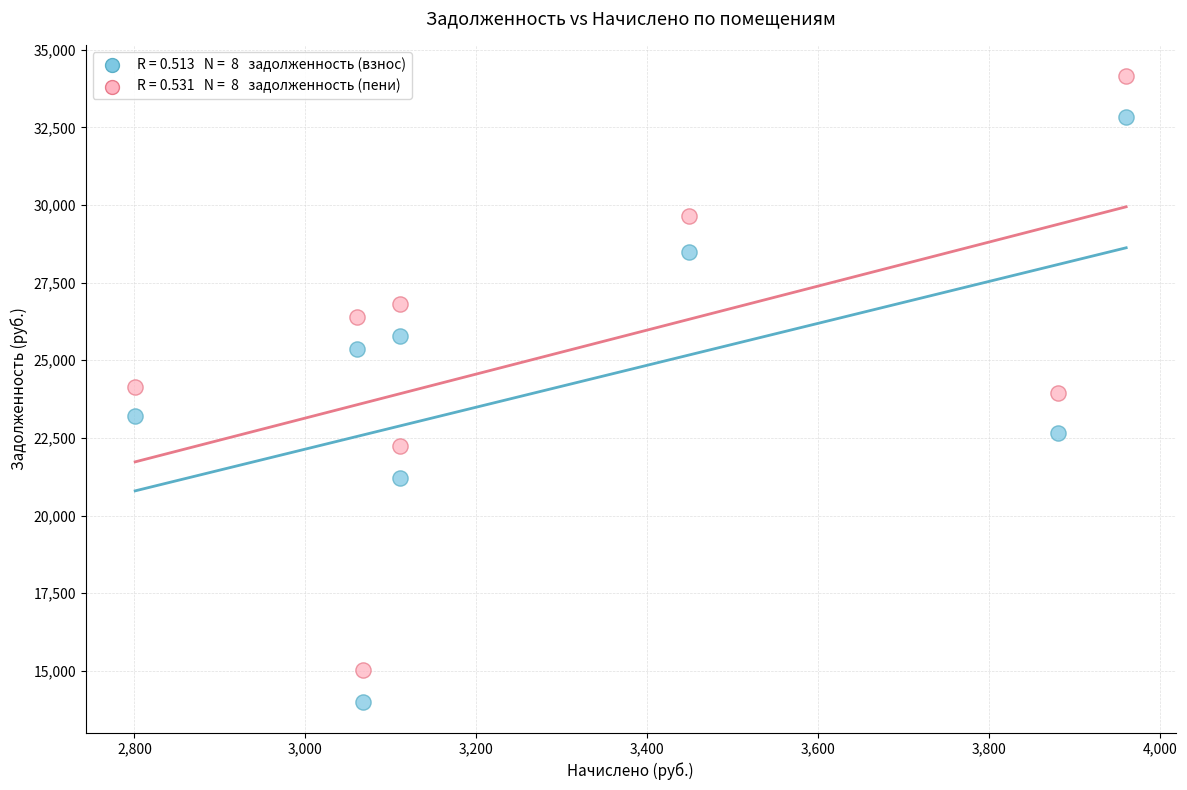

Across all data points, what is the range of Y values (max minus min)?

20144.1